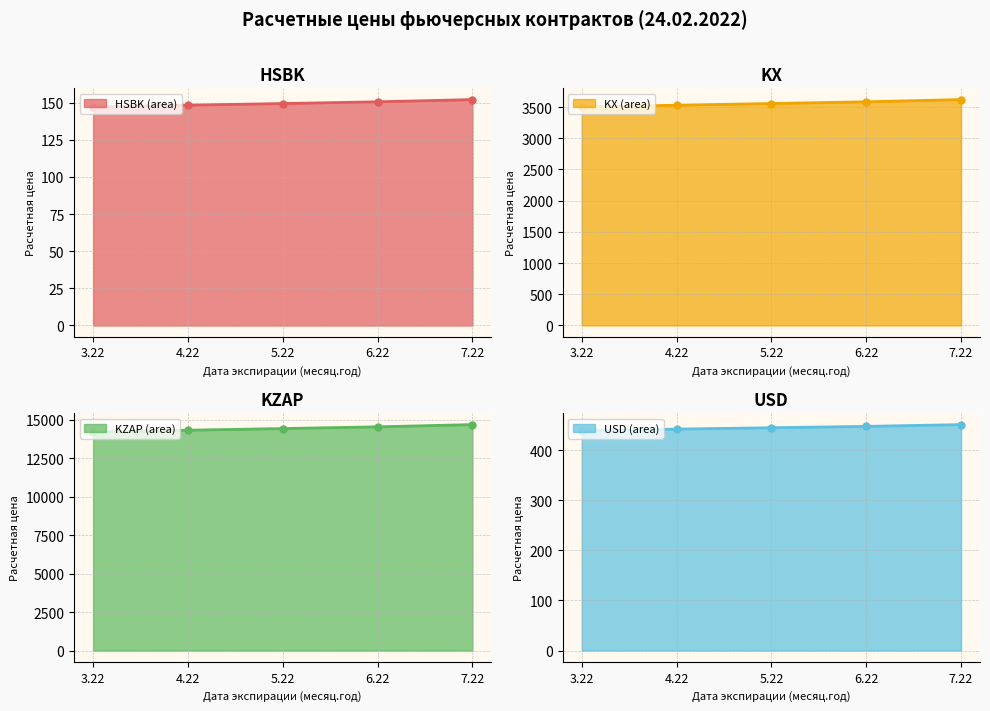

Is it true that HSBK line equals 78.3 at 7.22?

False